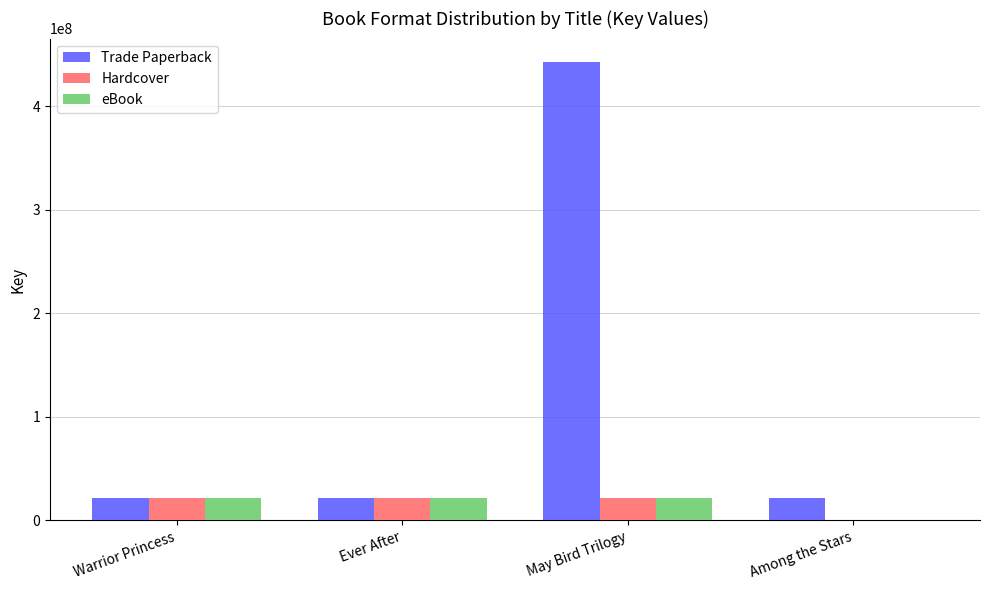

At which category is the sum across all series the highest?

May Bird Trilogy